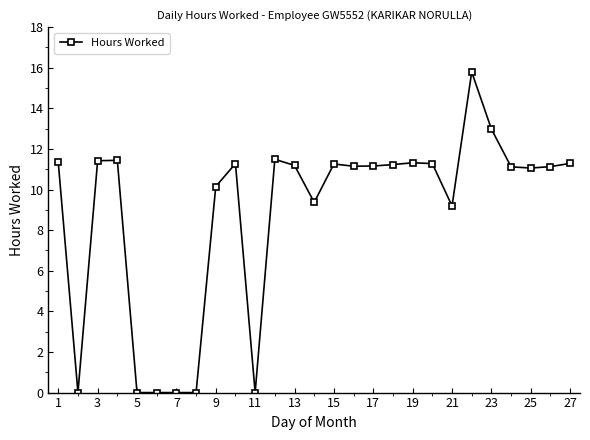

What is the greatest value displayed?

15.8